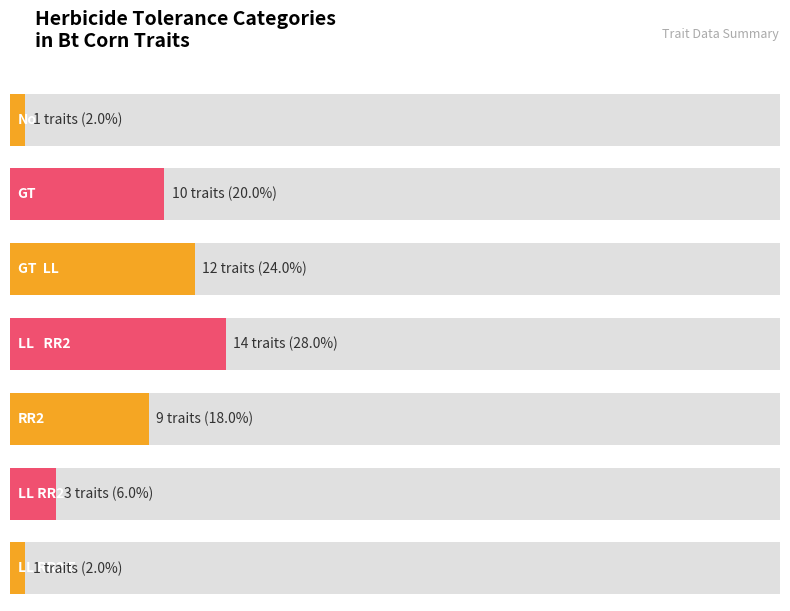

At which category does the chart reach its peak across all series?

LL   RR2